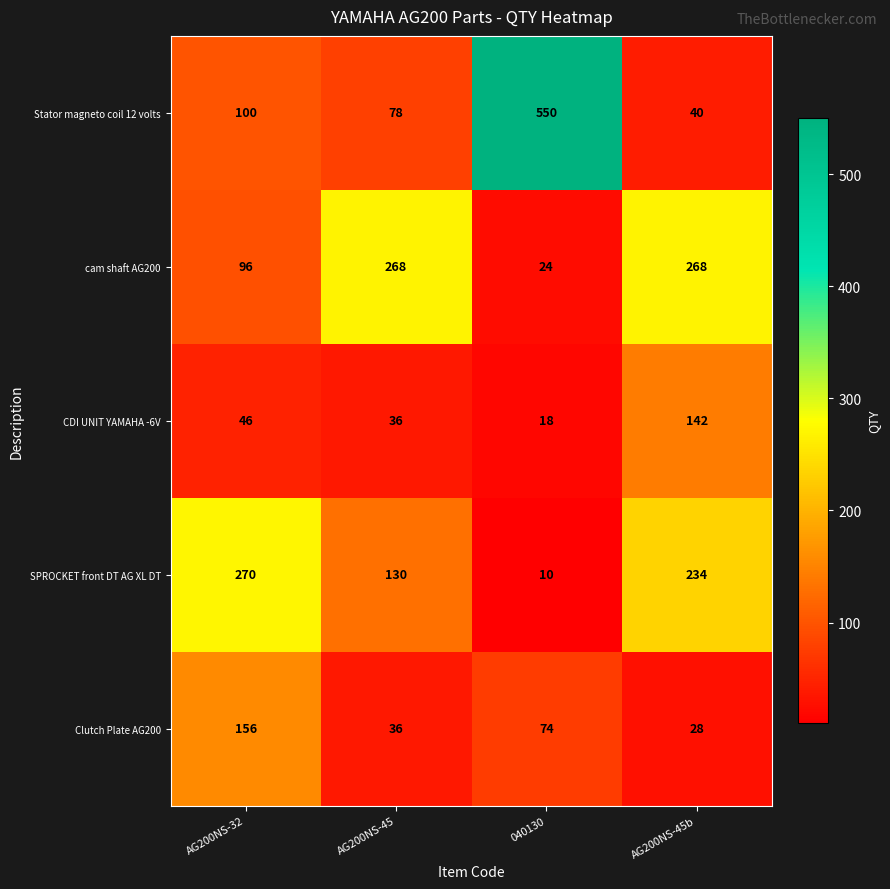

How many series are shown in this chart?

5